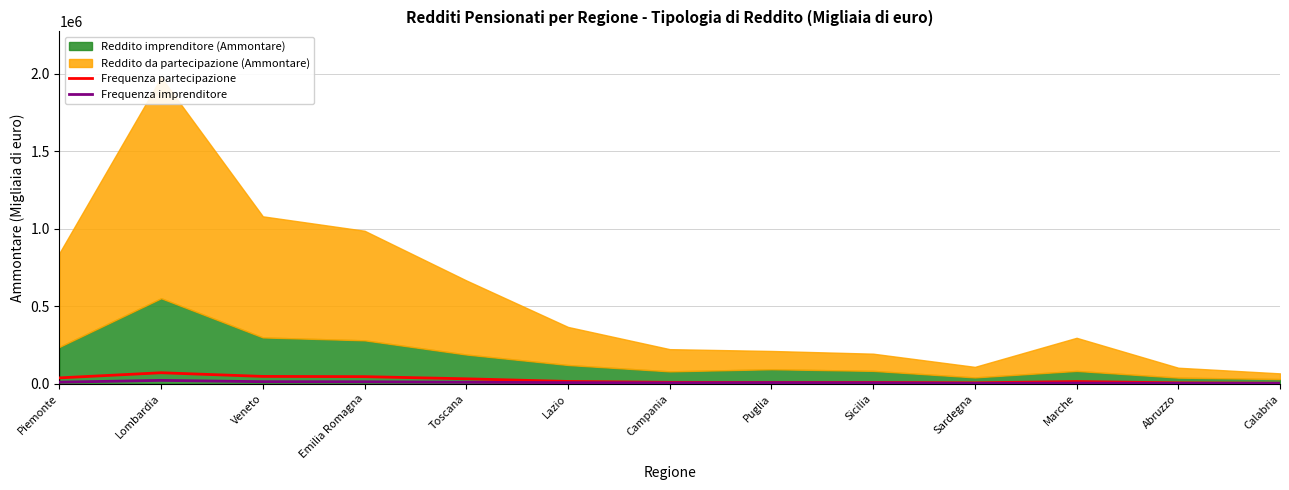

Is it true that Frequenza partecipazione equals 71294 at Lombardia?

True